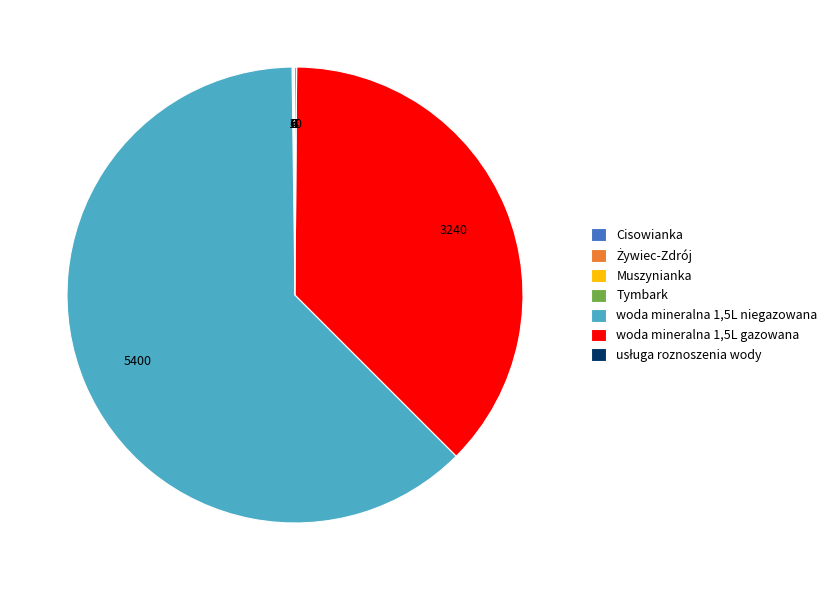

Is there any slice that represents more than half of the pie?

Yes